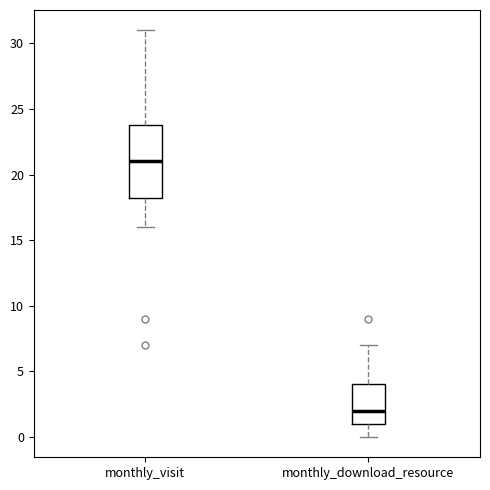

Where is the upper edge of the box for monthly_visit on the y-axis? The values are not printed on the chart, so give them approximately, as read against the axis.

24.0